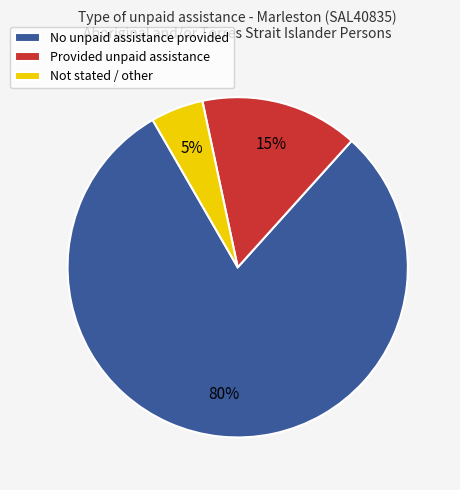

What is the smallest slice in the pie chart?

Not stated / other